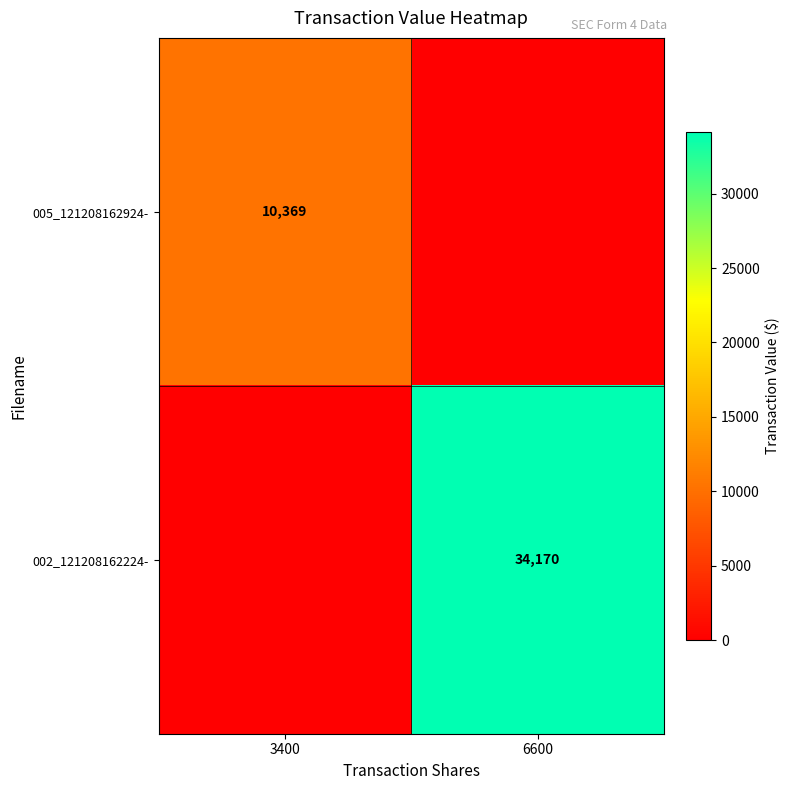

Is the value of 002_121208162224- at 6600 greater than the value of 005_121208162924- at 3400?

Yes